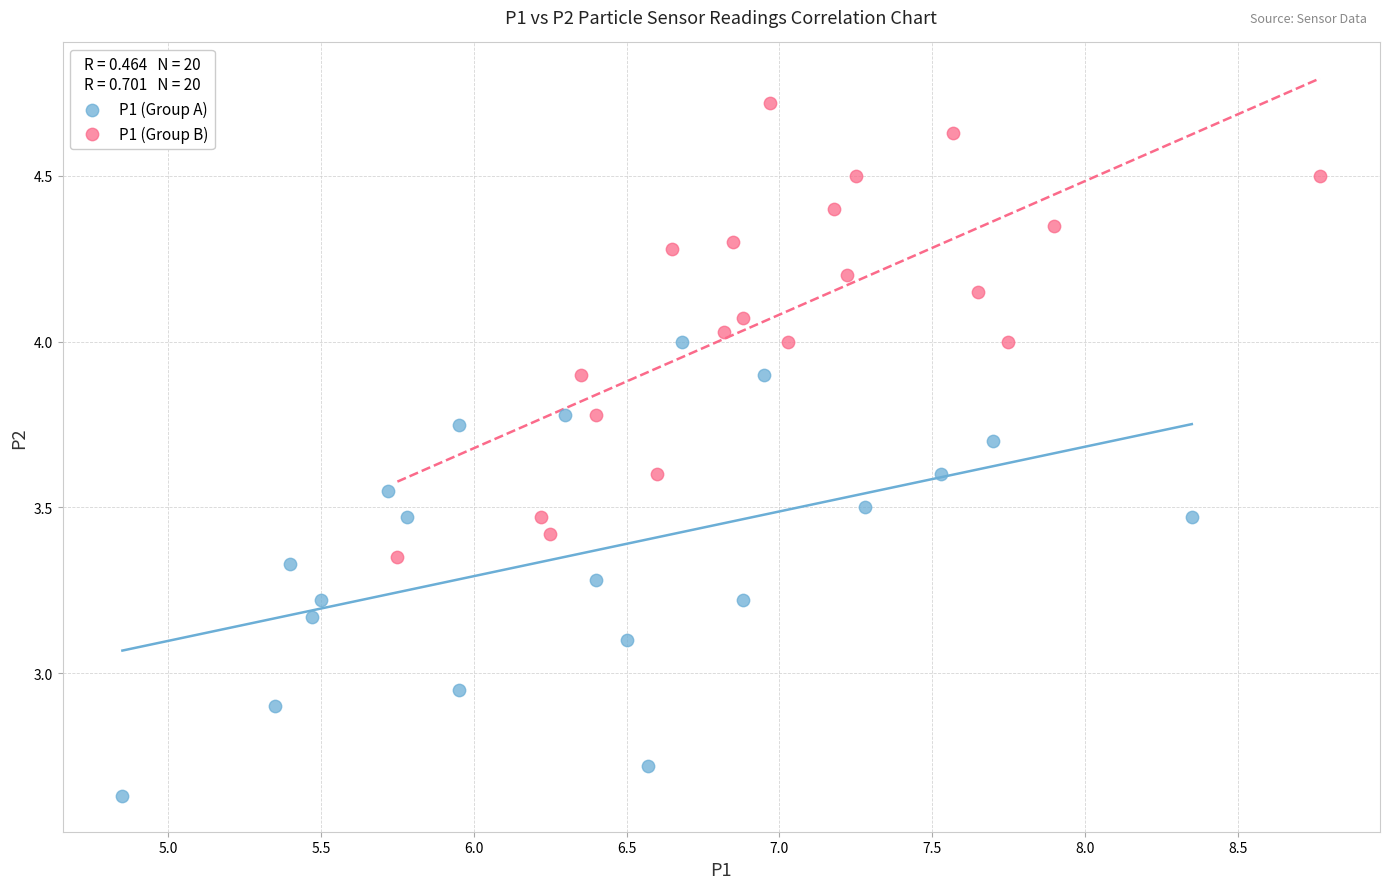

Which series contains the highest Y value?

P1 (Group B)